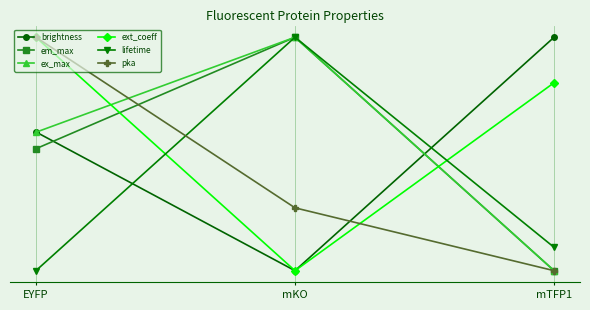

Does the chart have visible grid lines?

Yes